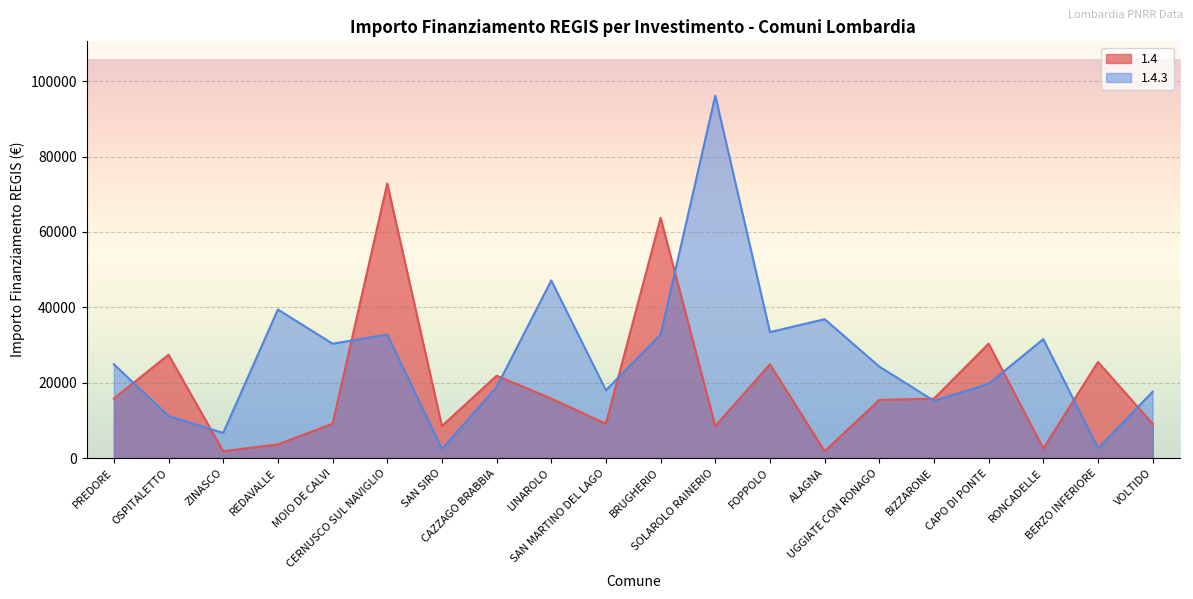

How many categories are shown in the chart?

20